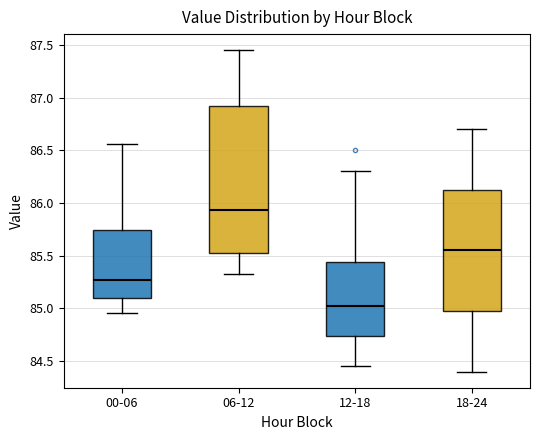

Which box's median line is the highest?

06-12